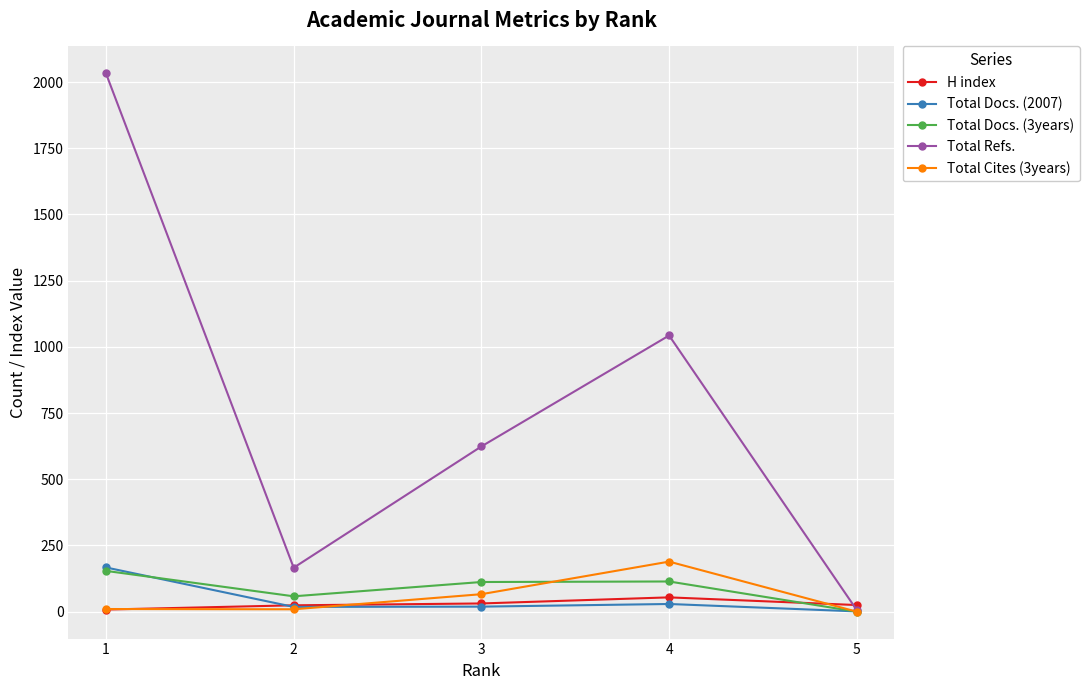

Is the value of Total Docs. (3years) at 3 greater than the value of Total Docs. (2007) at 3?

Yes